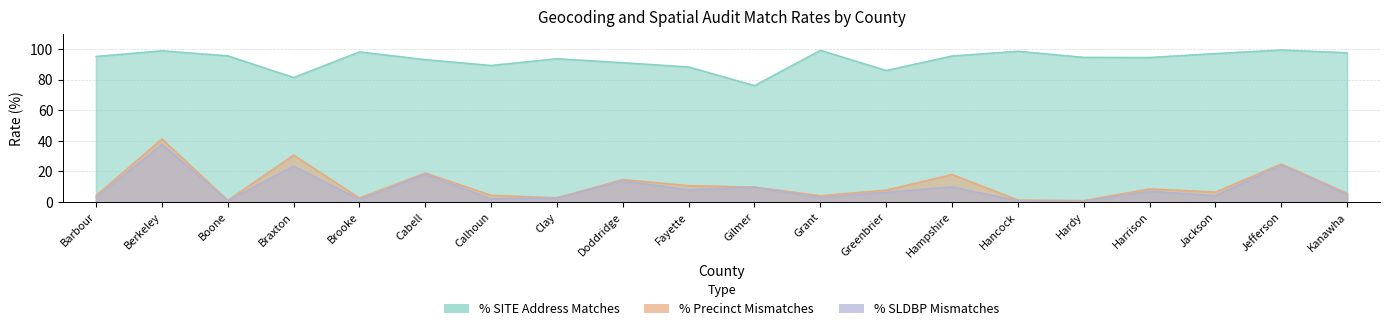

What is the label of the 14th point from the left?

Hampshire